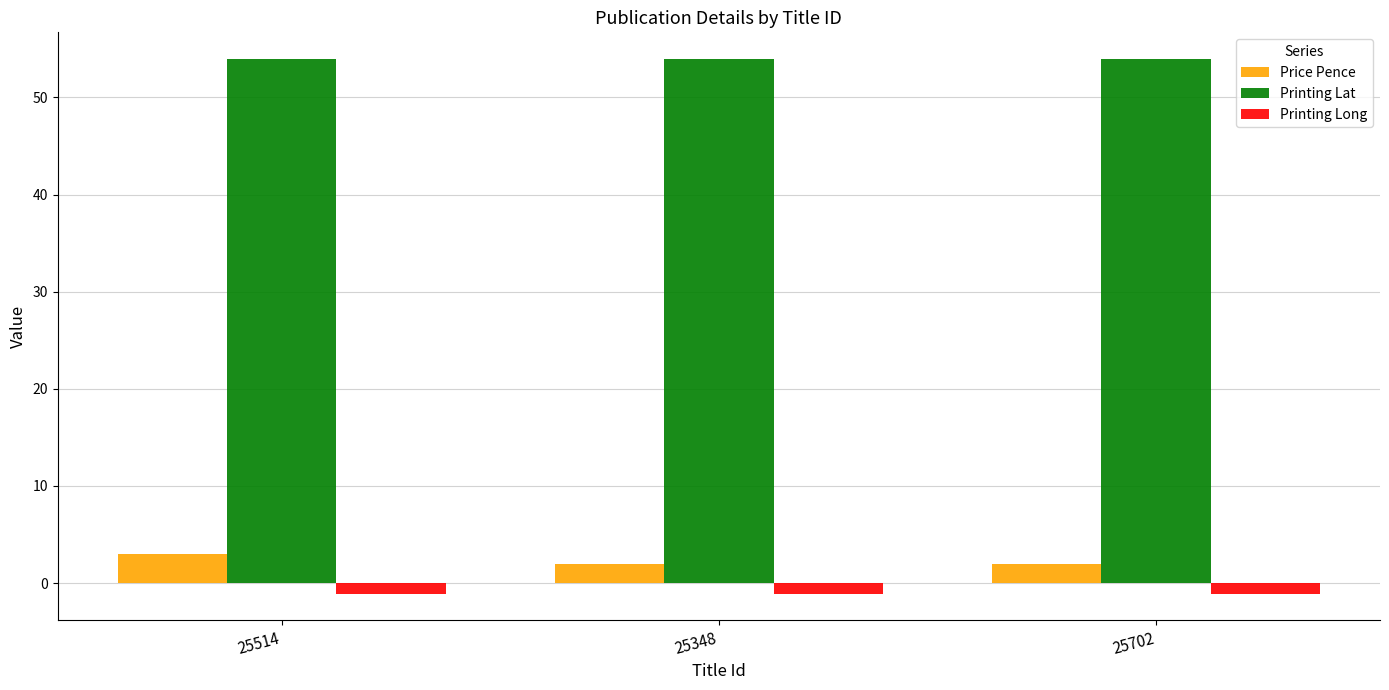

Count the number of categories in the chart.

3